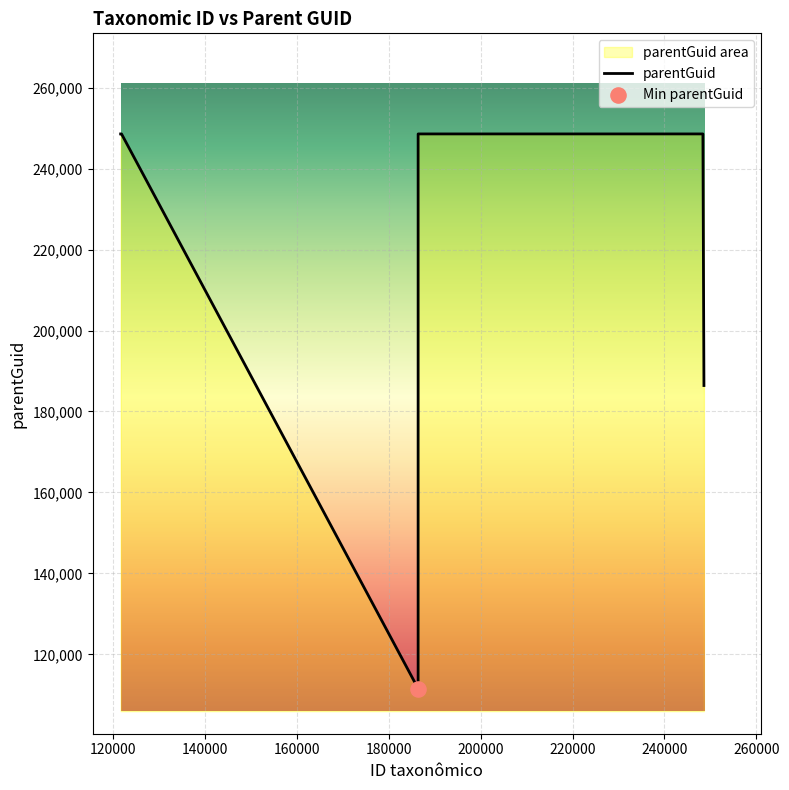

Which has a higher value, 121905 or 248364?

121905